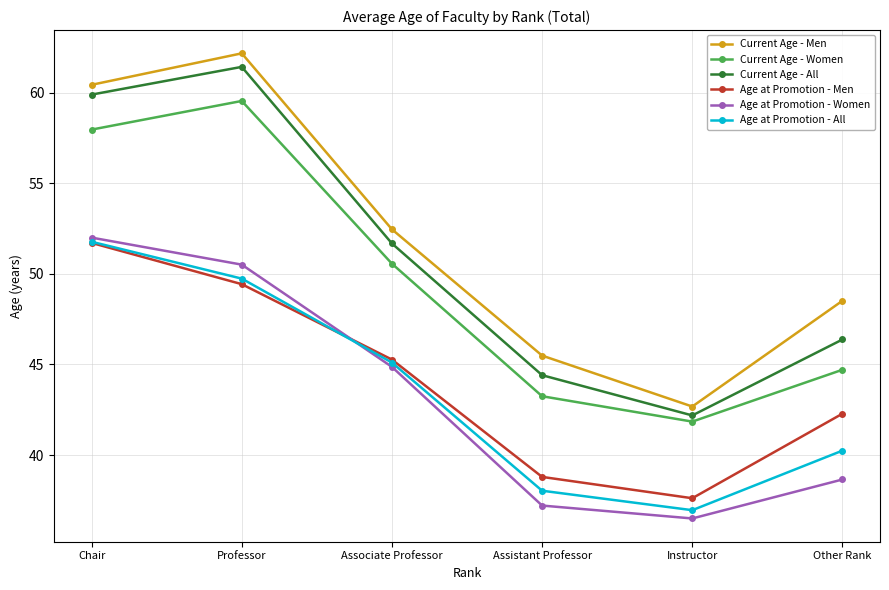

Which series has the largest range (max minus min)?

Current Age - Men